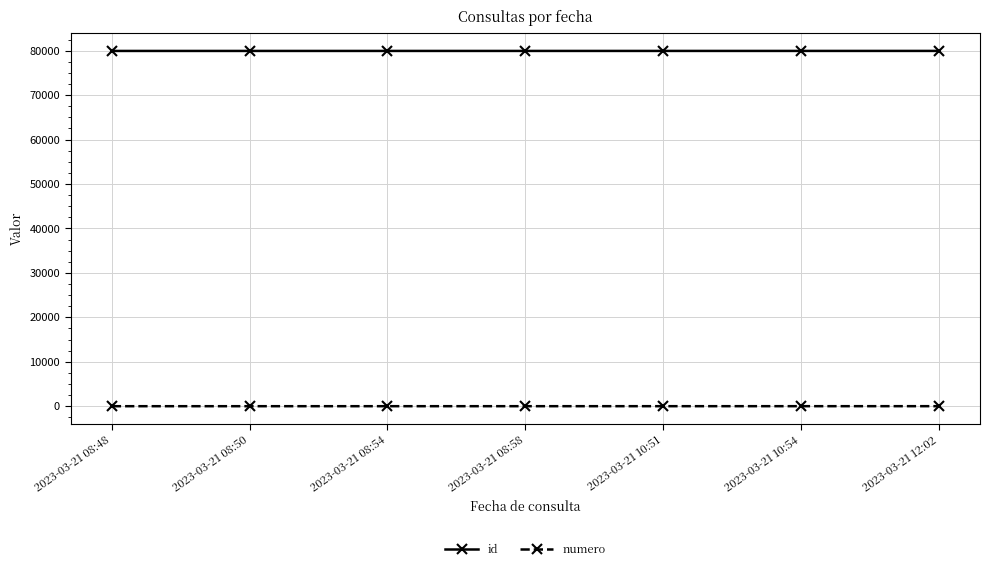

List the series in order of their overall mean, lowest first.

numero, id